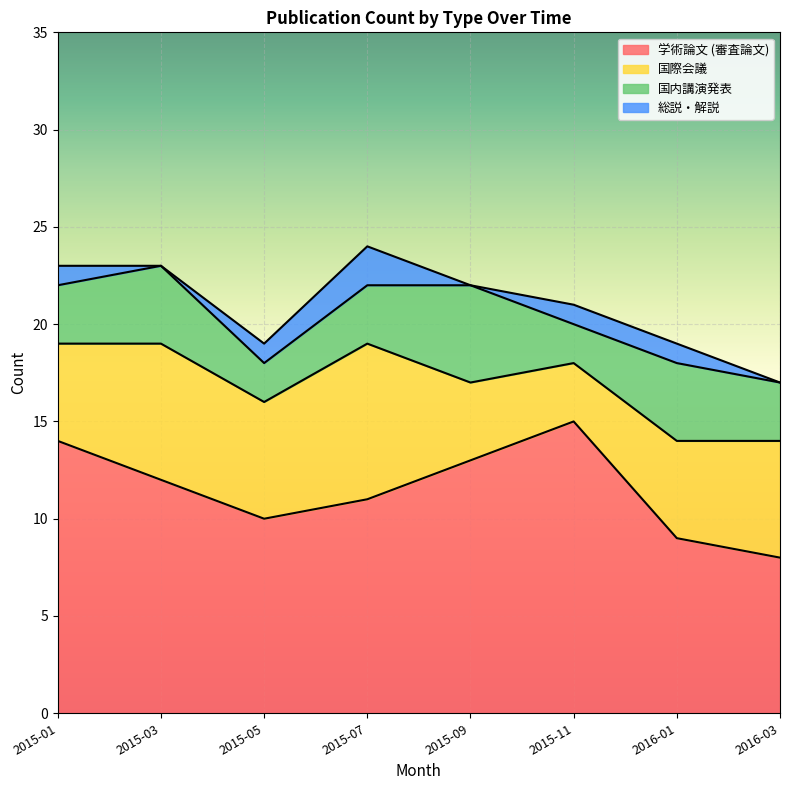

Which label corresponds to the smallest value in the chart?

2015-03